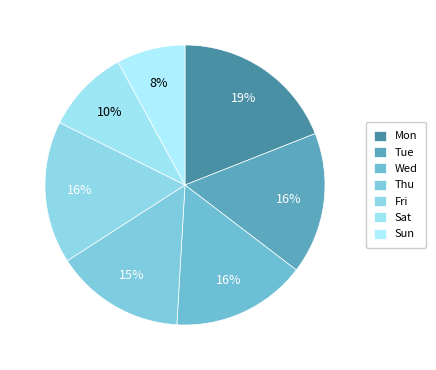

To the nearest percent, what percentage of the pie is Wed?

16%